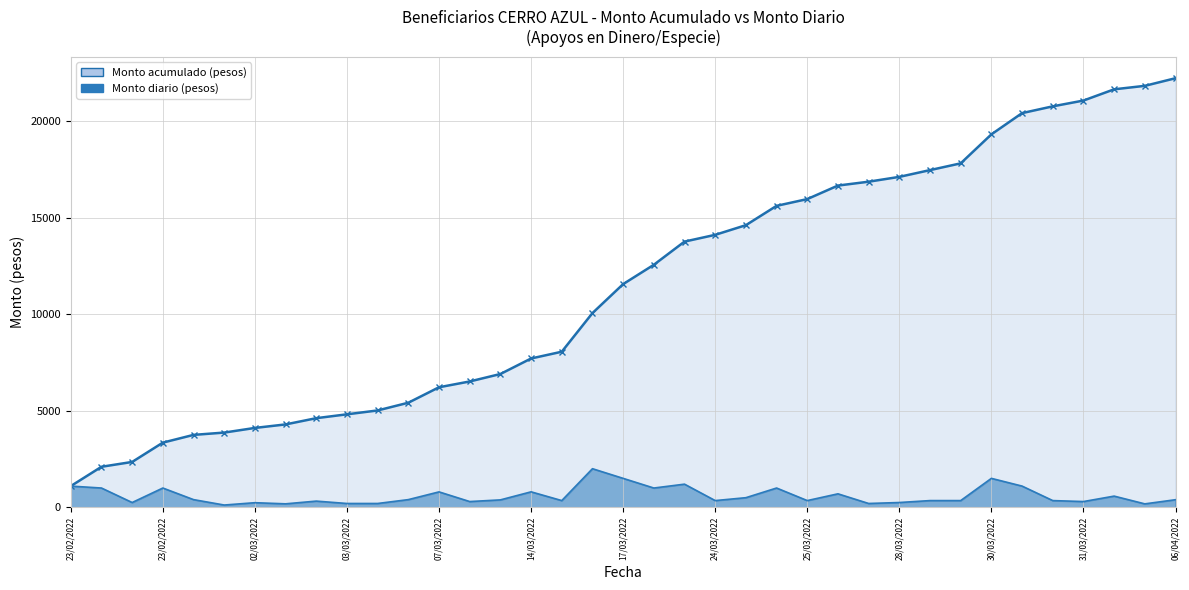

What is the average value of the Monto acumulado (pesos) series?

11389.6